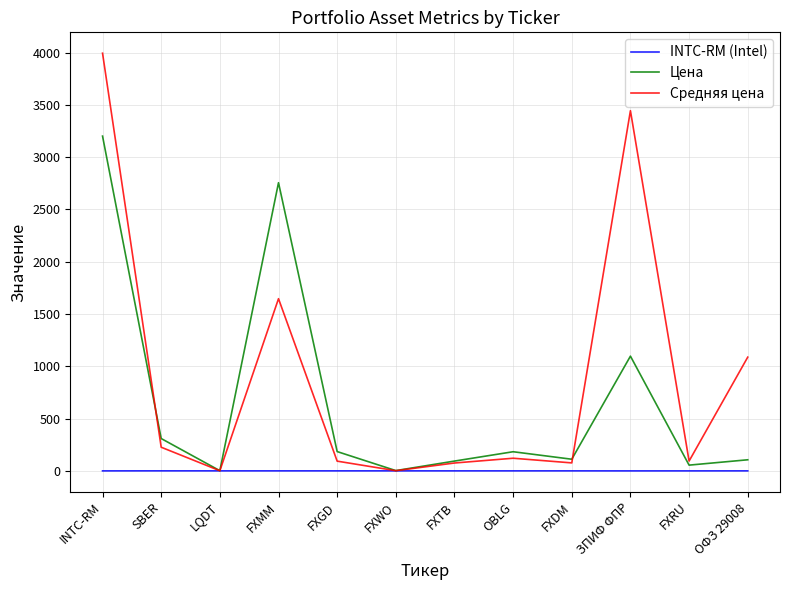

At which category is the sum across all series the highest?

INTC-RM